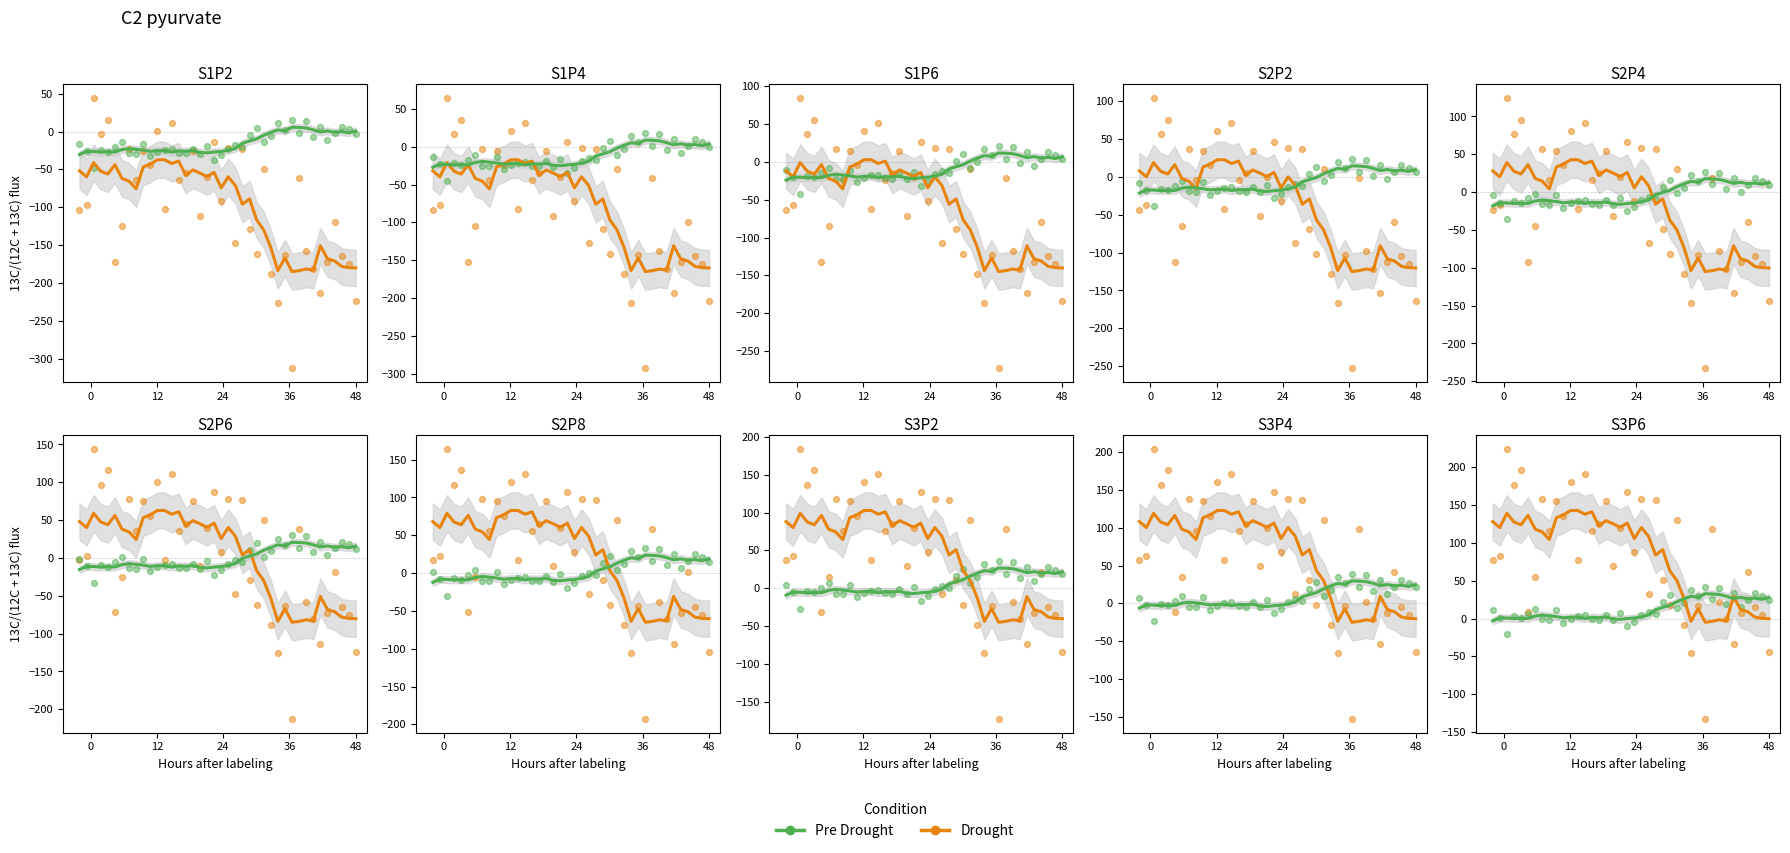

Is the value of Drought at 27 greater than the value of Pre Drought at 11?

Yes